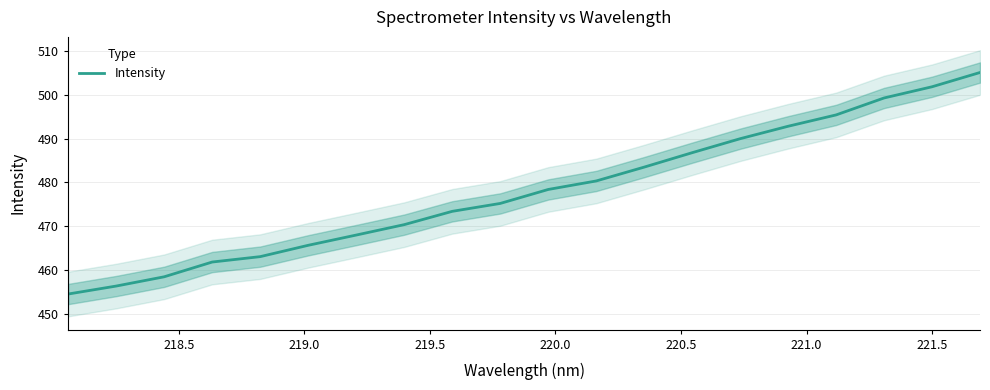

What is the highest value of the Intensity series?

505.0